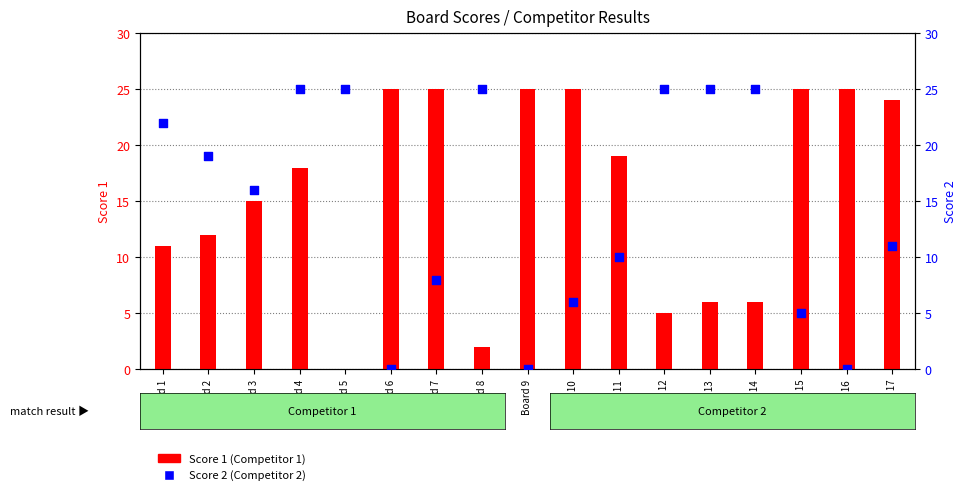

At which category is the sum across all series the highest?

Board 4